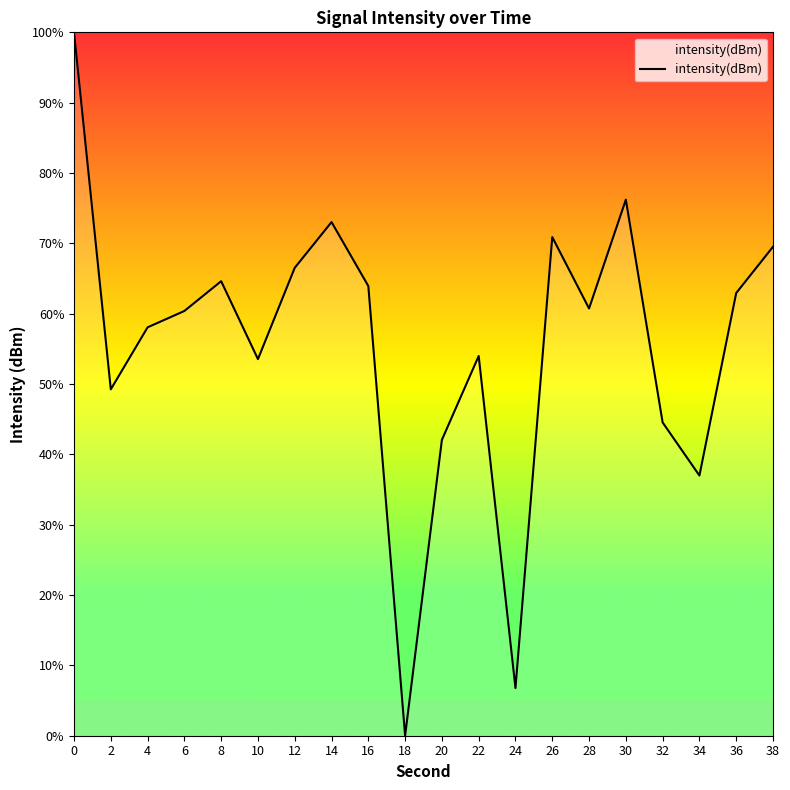

Which category has the lowest value across all series?

18